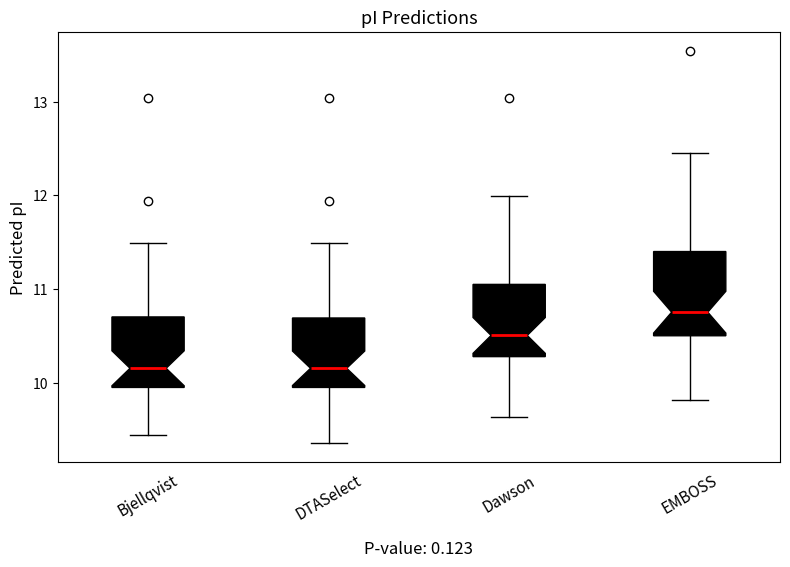

Reading left to right, read every box against the y-axis: the position of its median line, the range the box covers, and the ends of its whiskers. The values are not printed on the chart, so give them approximately, as read against the axis.

Bjellqvist: median 10.2, box 9.9 to 10.7, whiskers 9.4 to 11.5
DTASelect: median 10.2, box 9.9 to 10.7, whiskers 9.4 to 11.5
Dawson: median 10.5, box 10.3 to 11.0, whiskers 9.6 to 12.0
EMBOSS: median 10.8, box 10.5 to 11.4, whiskers 9.8 to 12.5